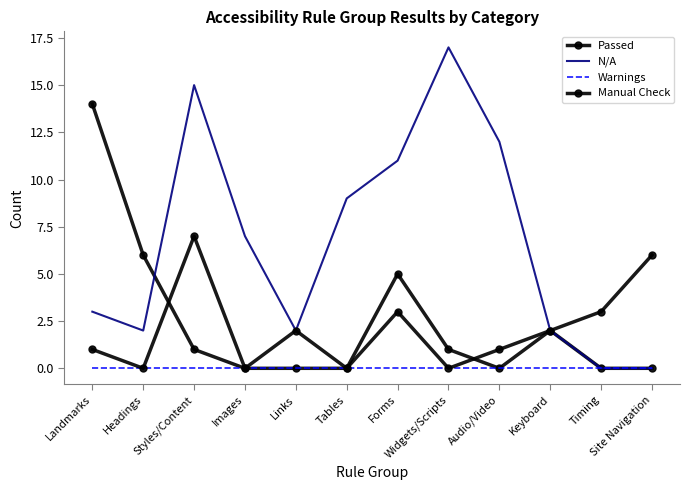

What is the label of the 2nd point from the left?

Headings